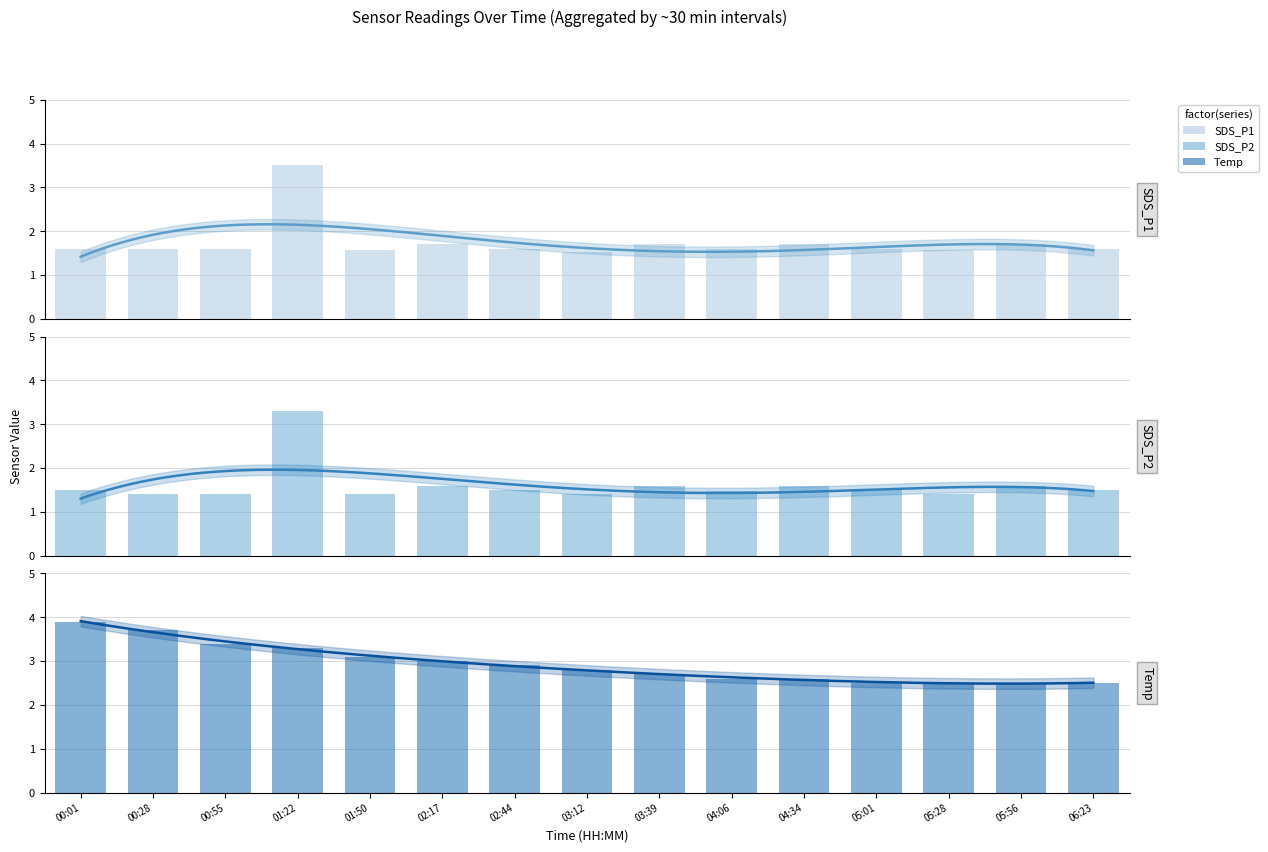

Reading right to left, what are all the values shown in this chart?

SDS_P1: 06:23=1.6	05:56=1.7	05:28=1.6	05:01=1.6	04:34=1.7	04:06=1.6	03:39=1.7	03:12=1.5	02:44=1.6	02:17=1.7	01:50=1.6	01:22=3.5	00:55=1.6	00:28=1.6	00:01=1.6
SDS_P2: 06:23=1.5	05:56=1.6	05:28=1.4	05:01=1.5	04:34=1.6	04:06=1.5	03:39=1.6	03:12=1.4	02:44=1.5	02:17=1.6	01:50=1.4	01:22=3.3	00:55=1.4	00:28=1.4	00:01=1.5
Temp: 06:23=2.5	05:56=2.5	05:28=2.5	05:01=2.5	04:34=2.6	04:06=2.6	03:39=2.7	03:12=2.8	02:44=2.9	02:17=3.0	01:50=3.1	01:22=3.3	00:55=3.4	00:28=3.7	00:01=3.9